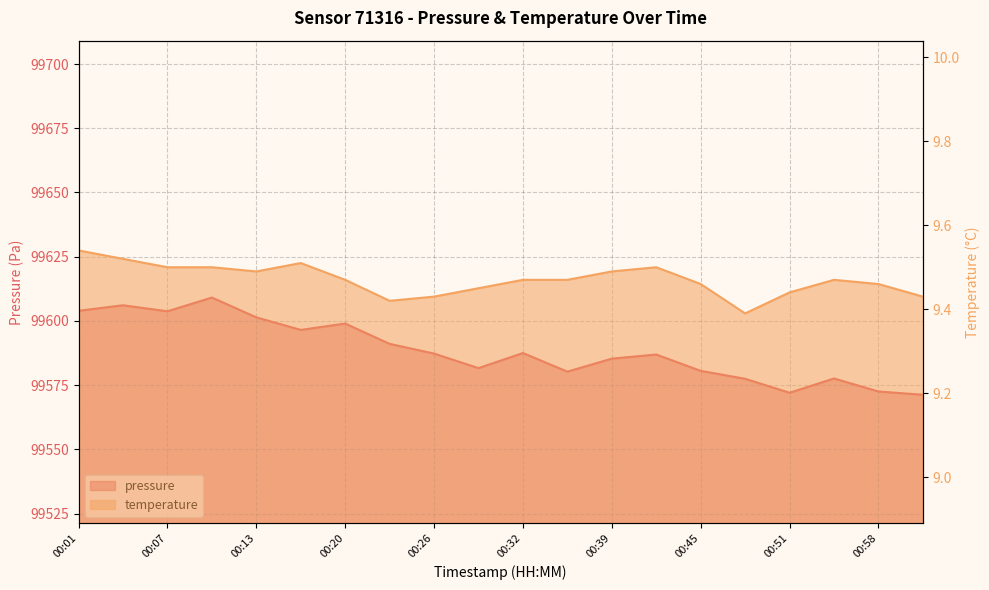

Is it true that pressure equals 99609.1 at 00:10?

True